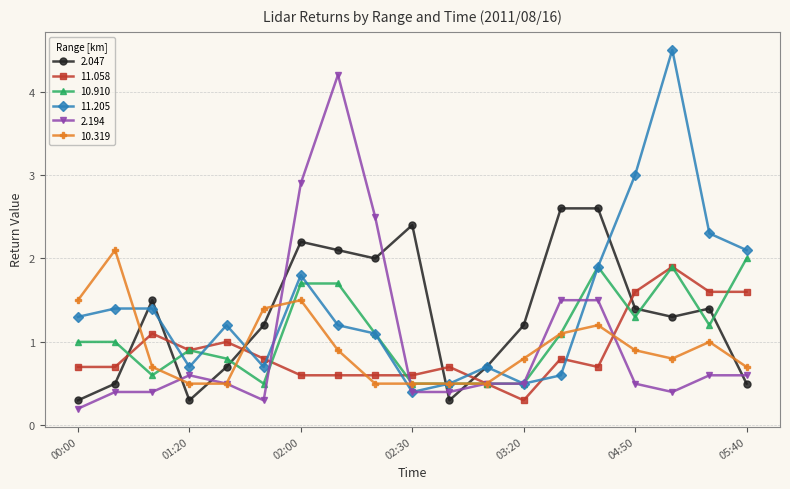

Which series has the largest range (max minus min)?

11.205